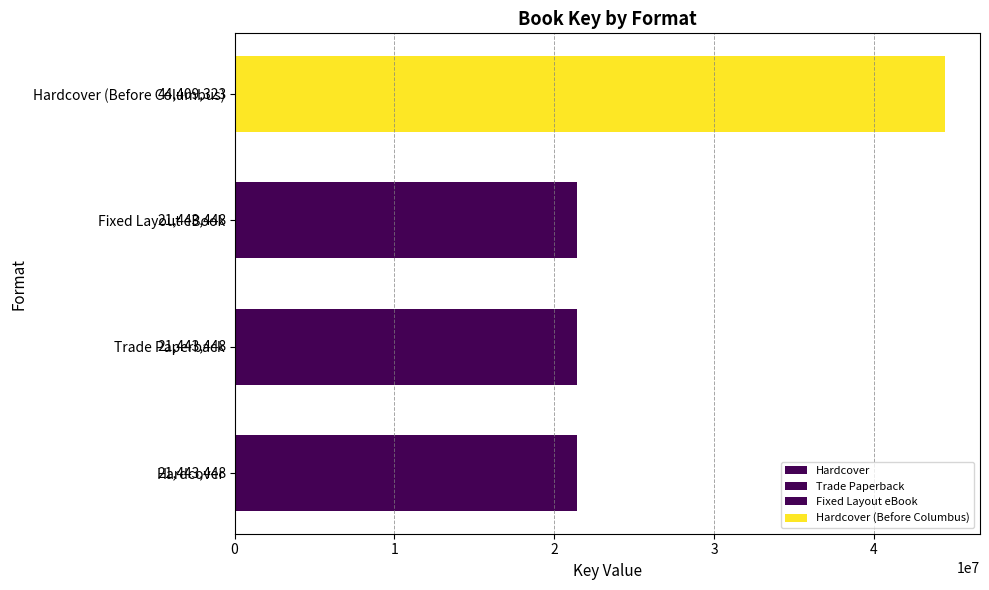

Approximately how many times larger is the value at Trade Paperback compared to Hardcover (Before Columbus)?

0.5